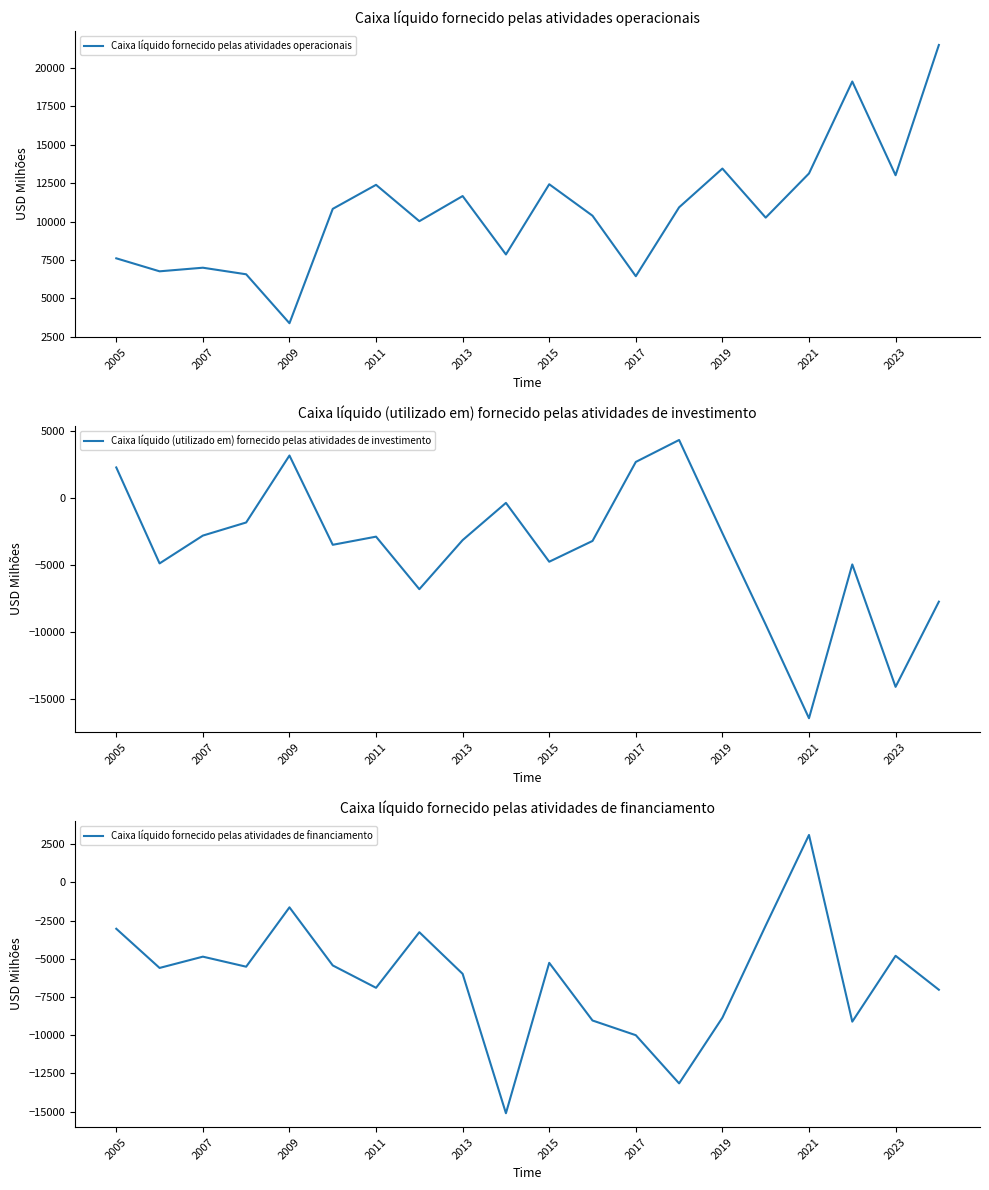

What is the difference between the maximum and minimum values in the Caixa líquido (utilizado em) fornecido pelas atividades de investimento series?

20735